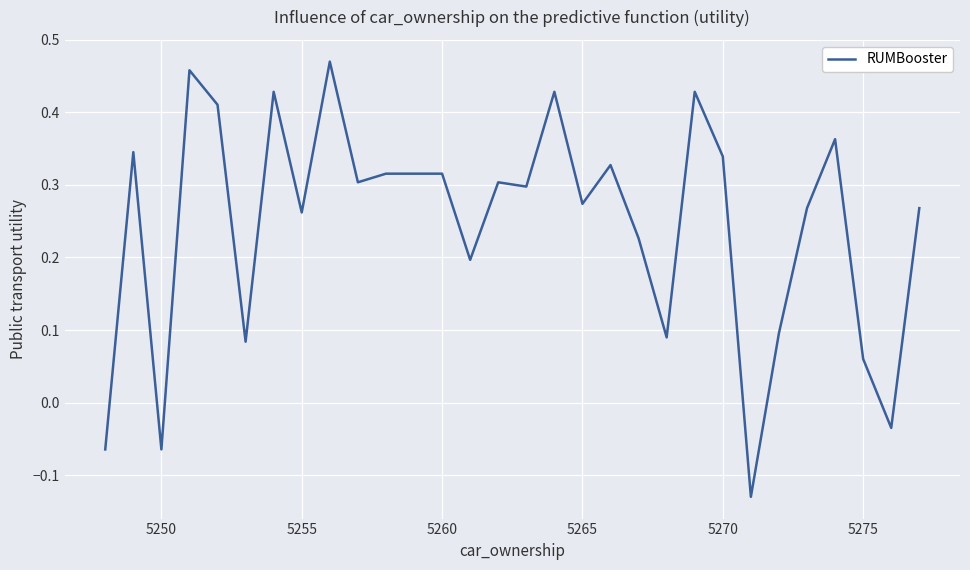

How many lines are shown in the chart?

1